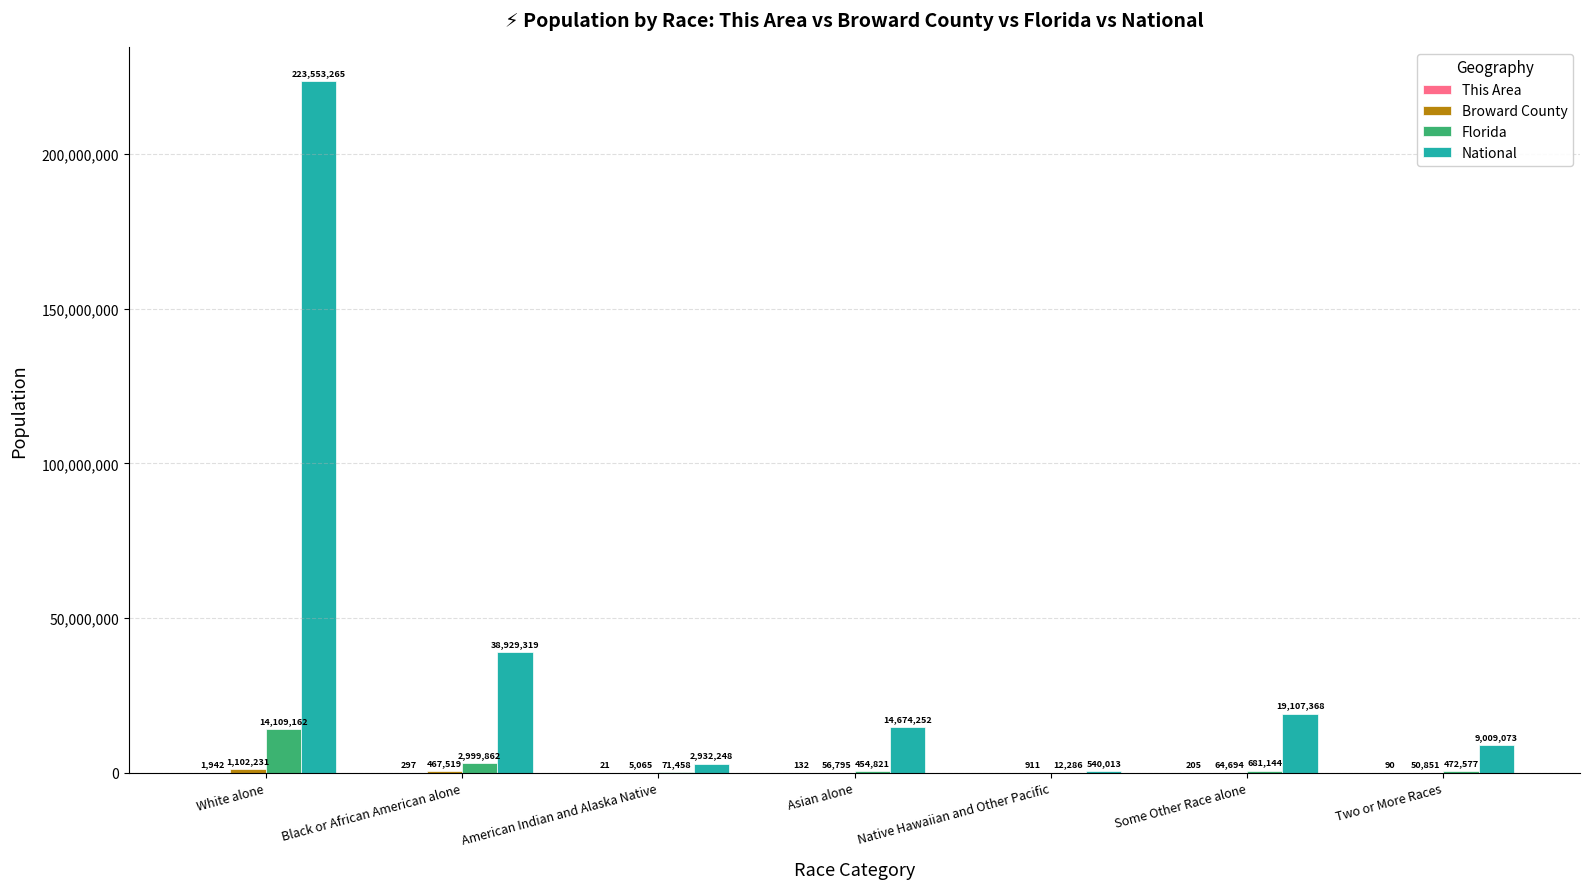

How many distinct data groups are displayed?

4